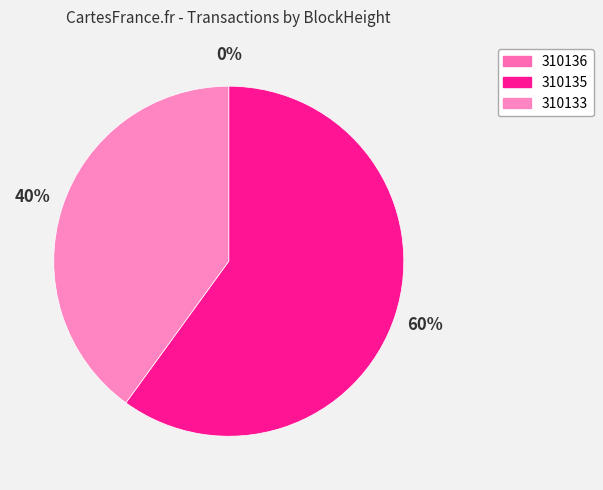

To the nearest percent, what is the difference between the 310133 and 310136 slice percentages?

40%